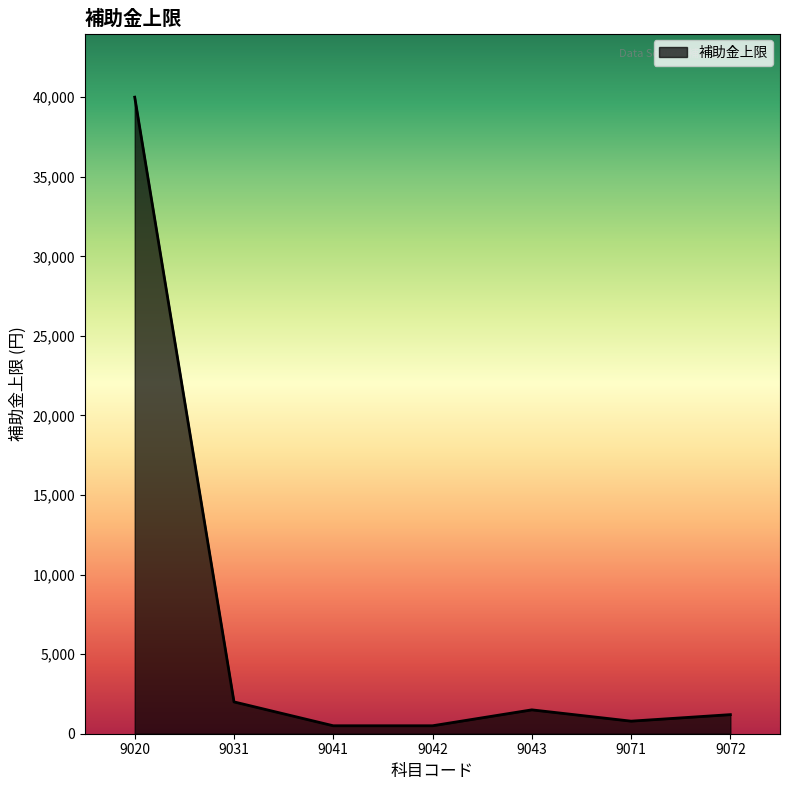

Does the chart have visible grid lines?

No